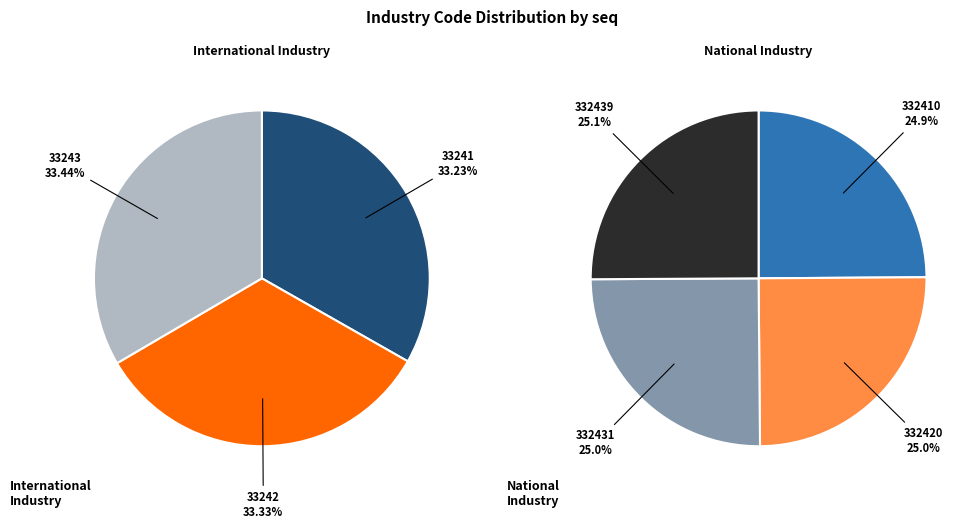

How many segments does this pie chart have?

7